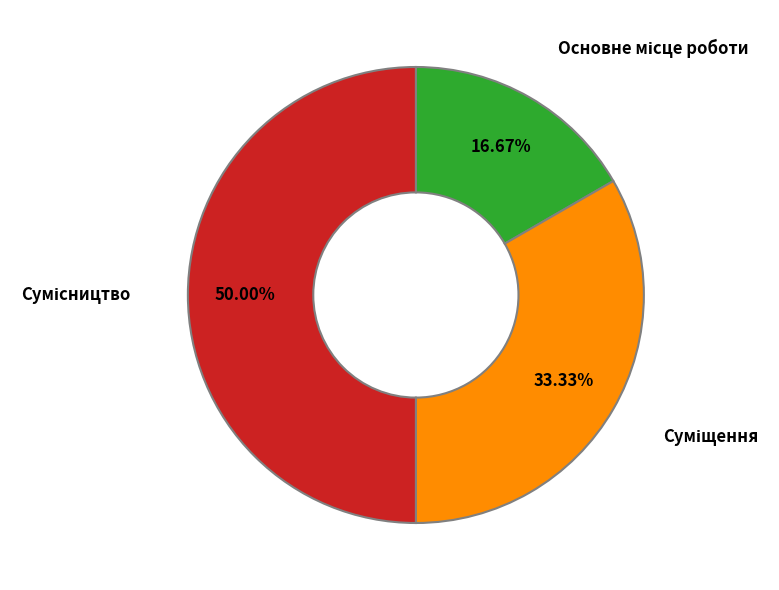

Rank the categories by value from highest to lowest.

Сумісництво, Суміщення, Основне місце роботи